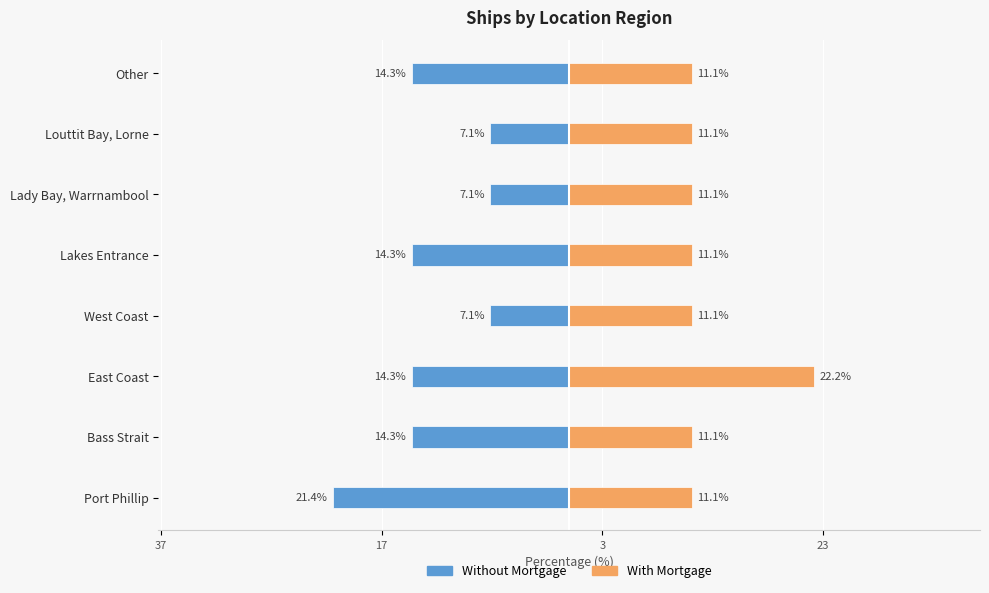

What is the average value of the With Mortgage series?

12.5